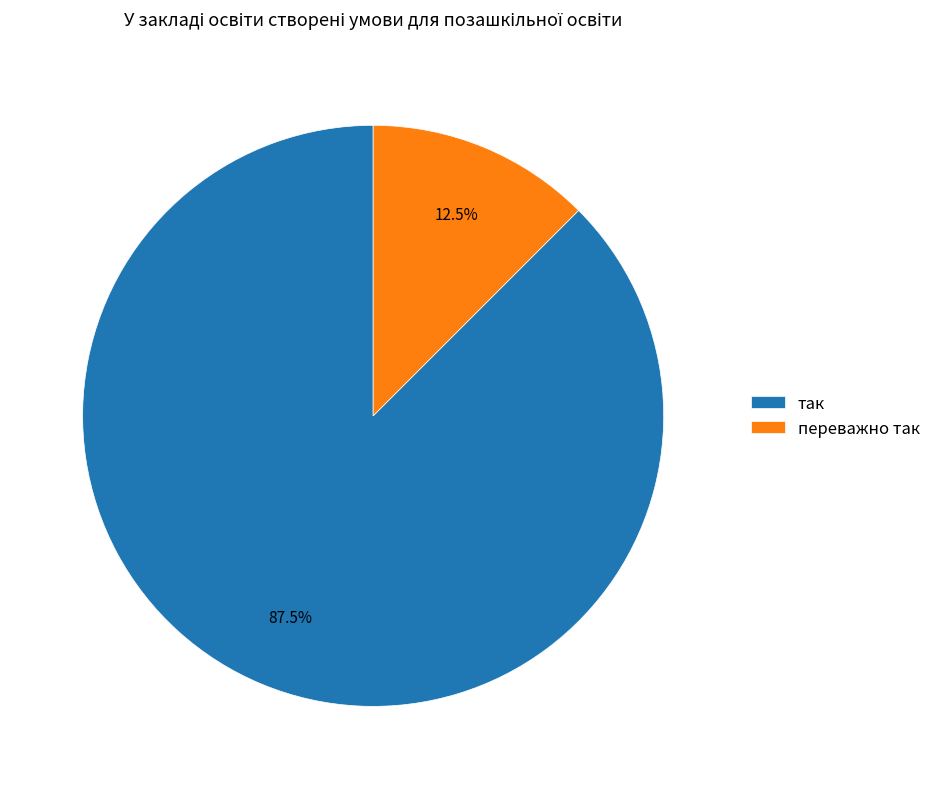

Is there a majority slice in this chart?

Yes